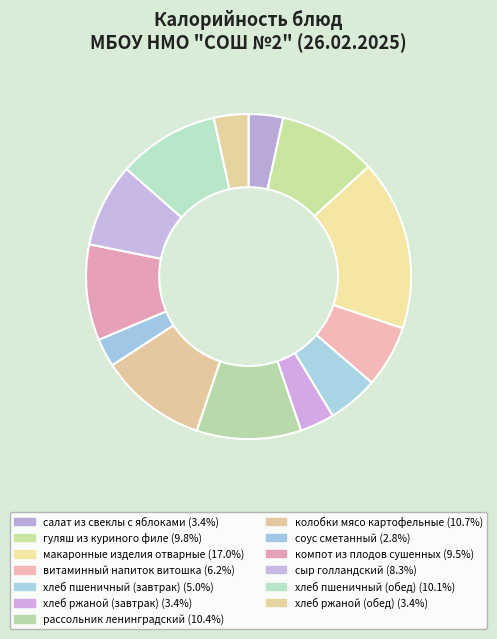

How many slices are in this pie chart?

13